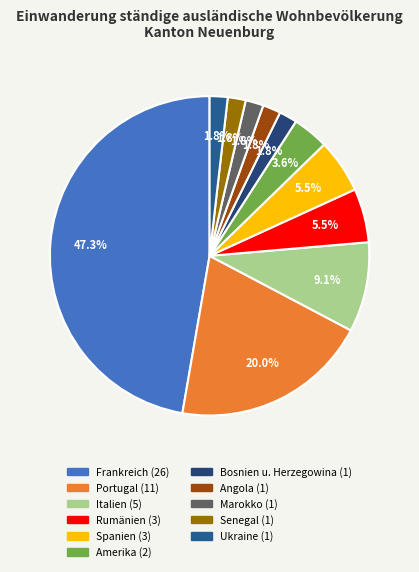

Does Marokko account for over 50% of the chart?

No